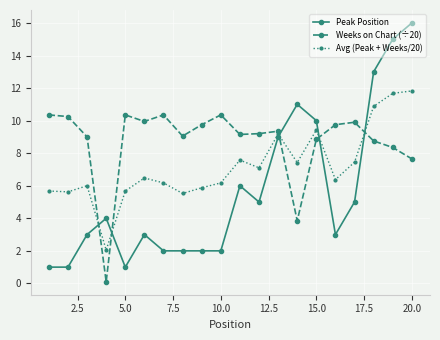

How many interior local peaks does the Avg (Peak + Weeks/20) series have?

5